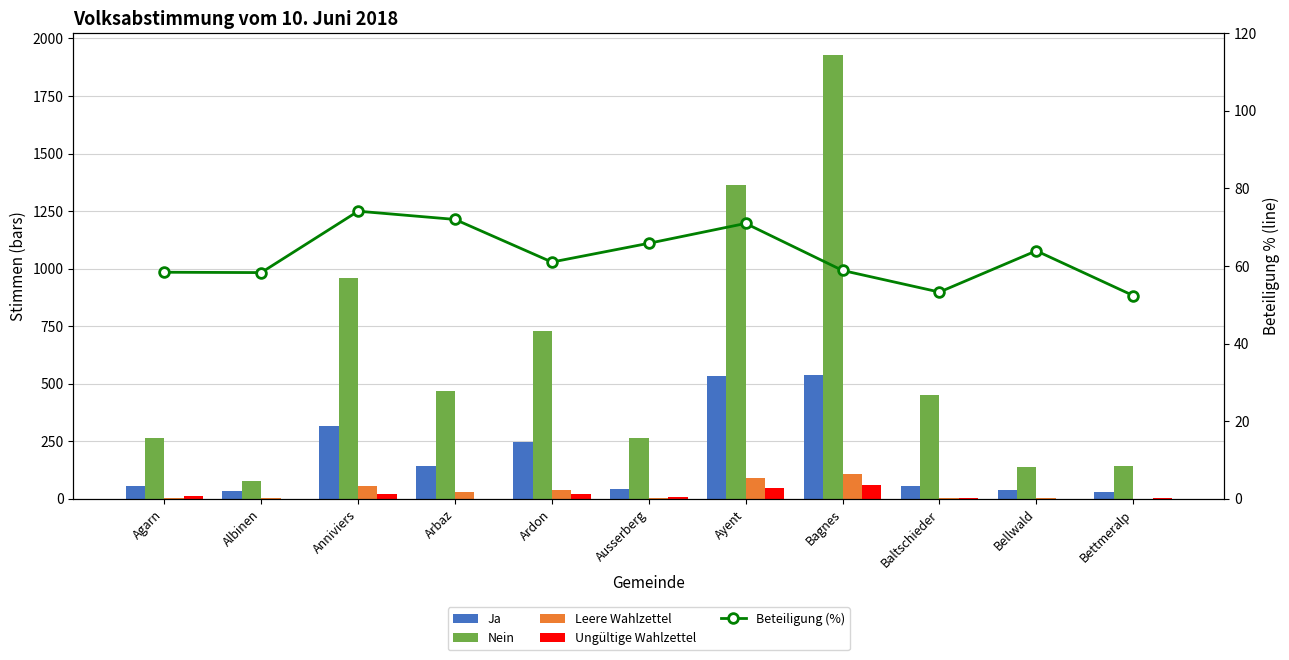

What is the value of the Nein bar at the 8th from the left?

1927.0